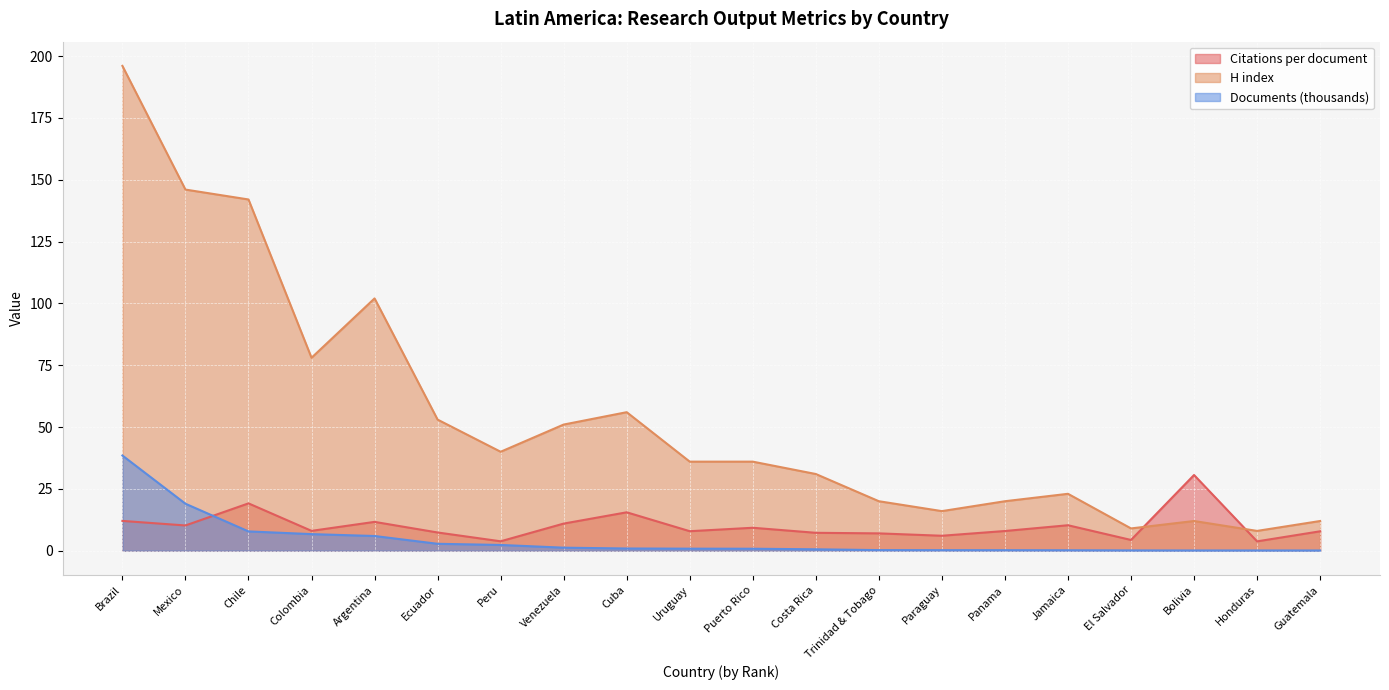

What are all the series names shown in the legend?

Citations per document, H index, Documents (thousands)